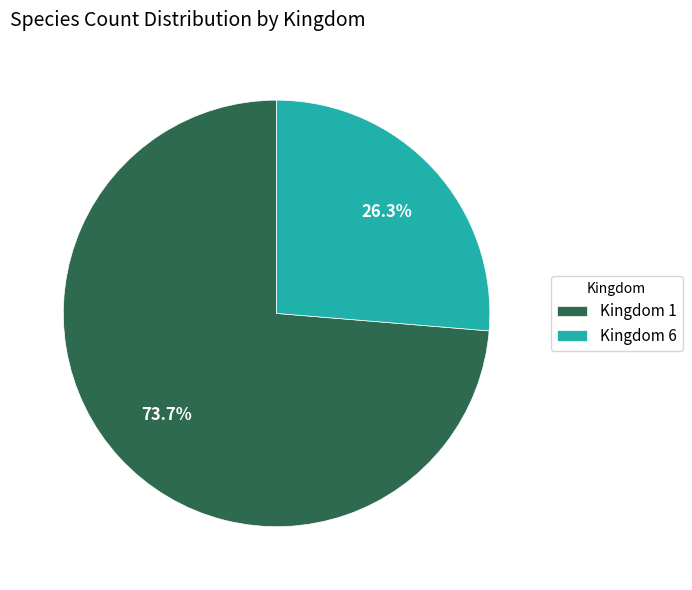

What is the largest slice in the pie chart?

Kingdom 1